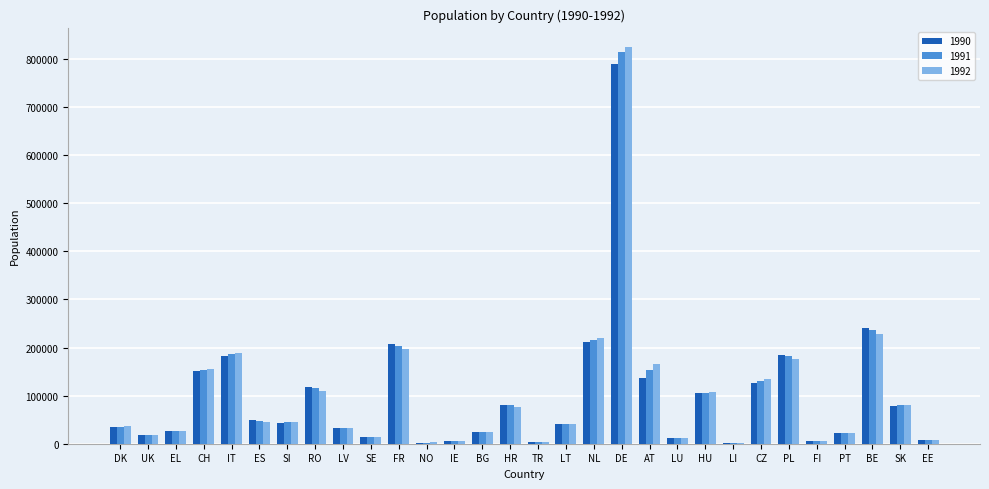

What is the total value across all series at PT?

67099